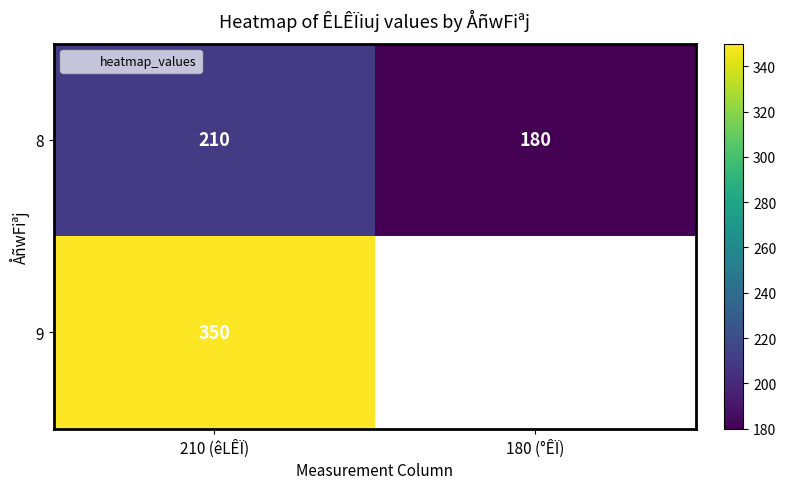

The 8 series shows 210 at 210 (êLÊÏ). True or false?

True